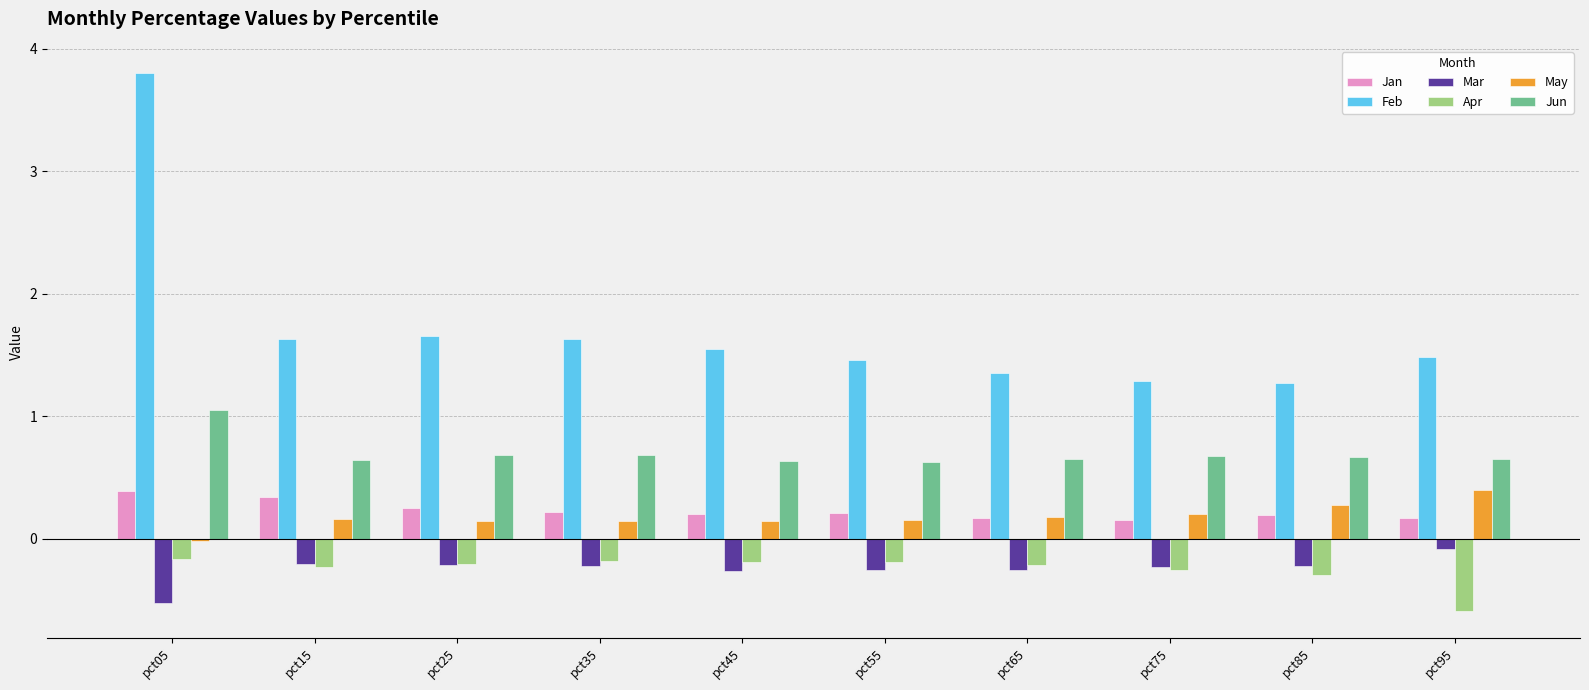

Is it true that May equals 0.2 at pct65?

True